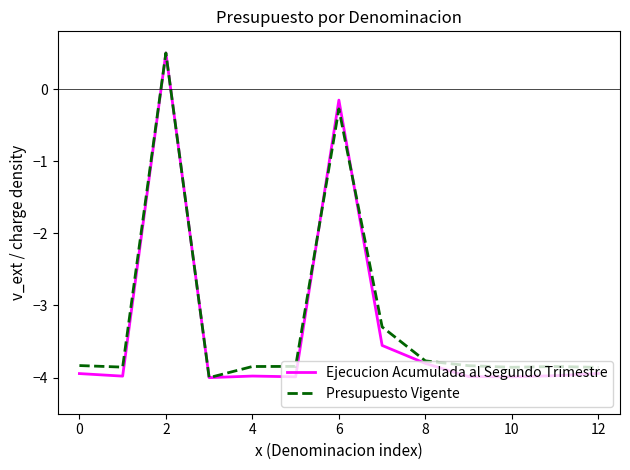

What is the minimum value shown in the chart?

-4.0